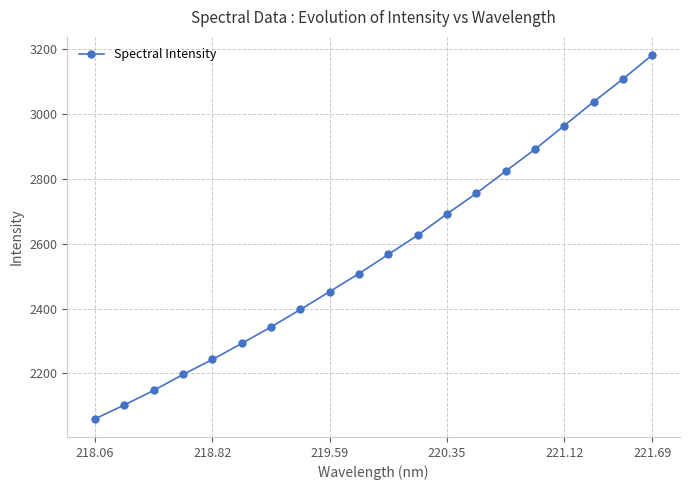

What is the value of the 6th point from the left?

2292.6